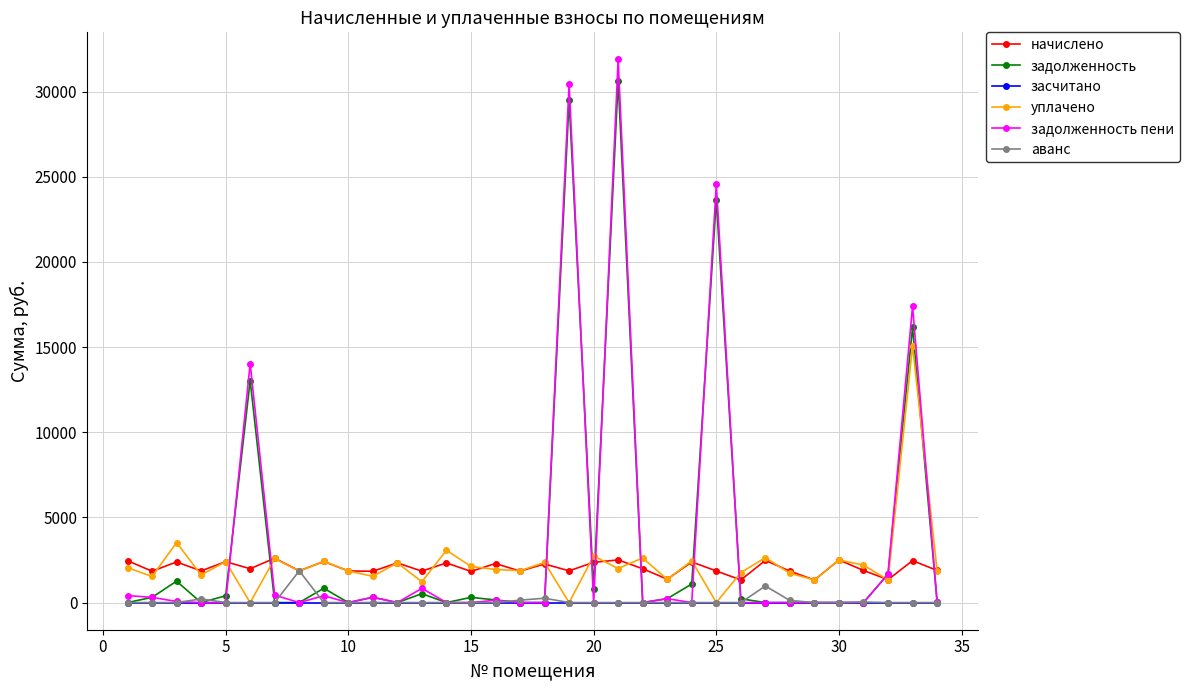

How many data points in начислено are above 1986?

17